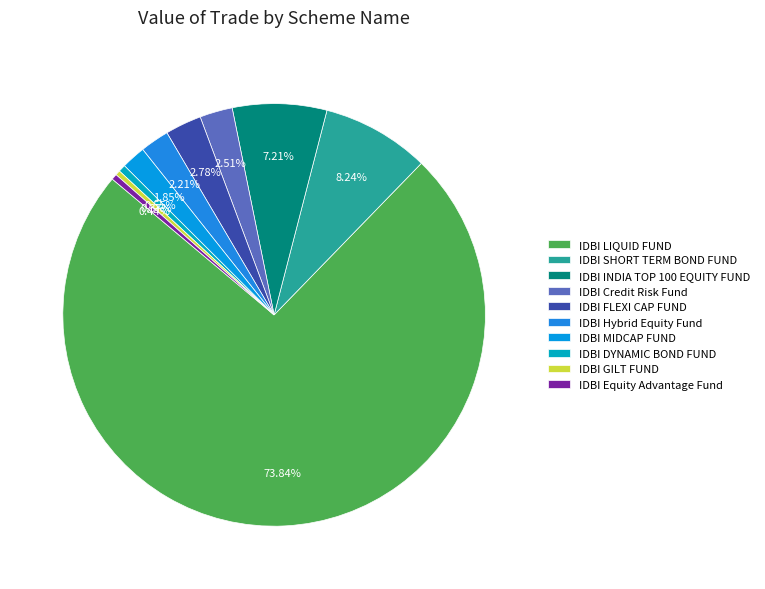

To the nearest percent, what is the combined percentage of IDBI SHORT TERM BOND FUND and IDBI MIDCAP FUND?

10%